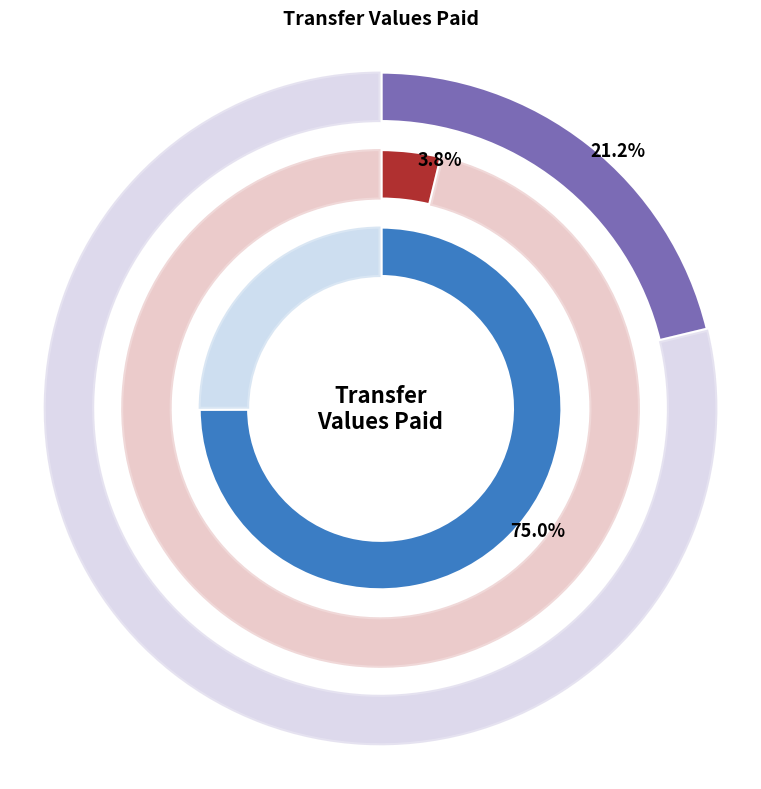

The 1900001044 slice represents 86% of the pie. True or false?

False